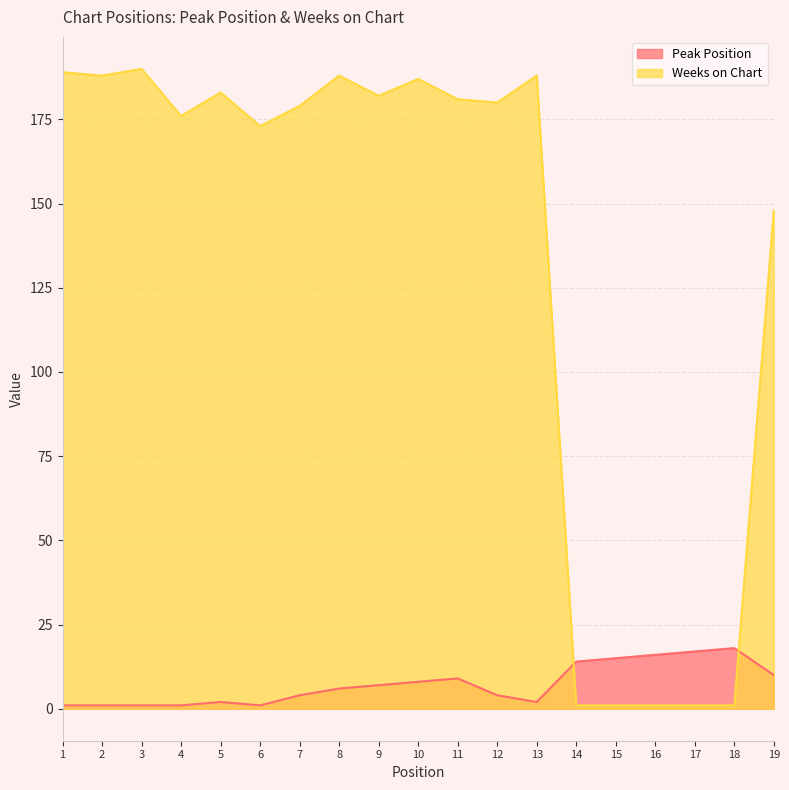

Between 7 and 12, which series saw the biggest shift?

Weeks on Chart